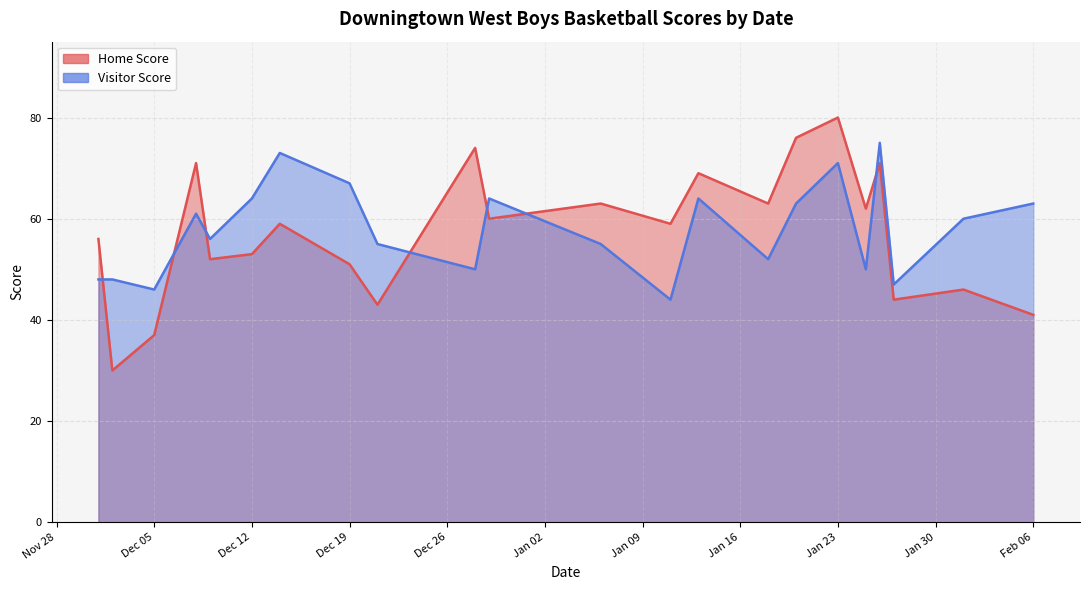

Where is the first local maximum for Home Score?

2023-12-08